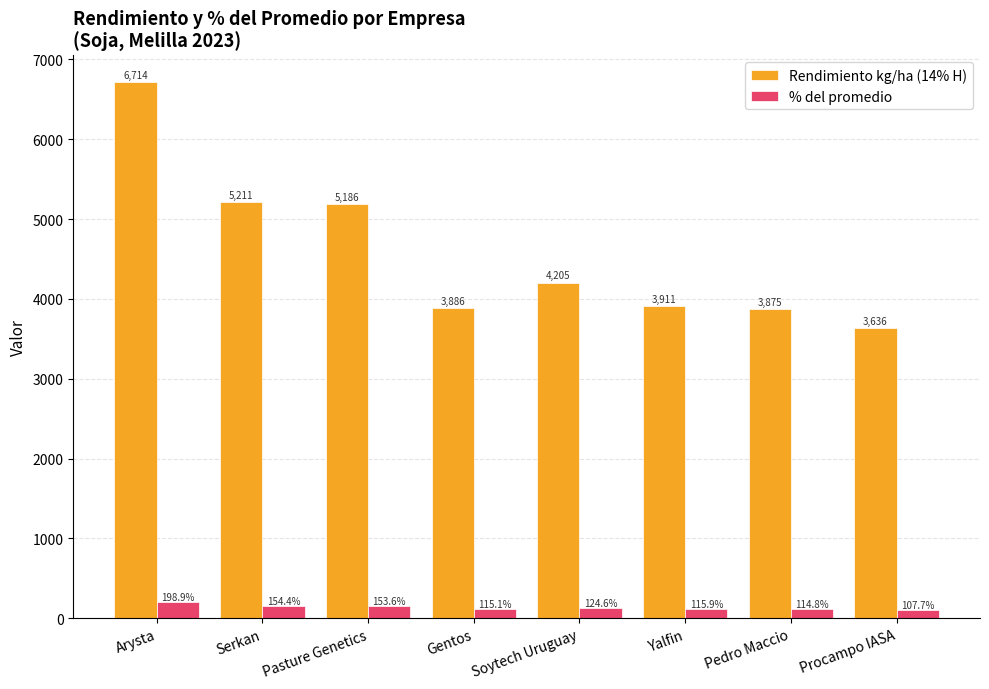

Is the value of % del promedio at Procampo IASA greater than the value of Rendimiento kg/ha (14% H) at Serkan?

No